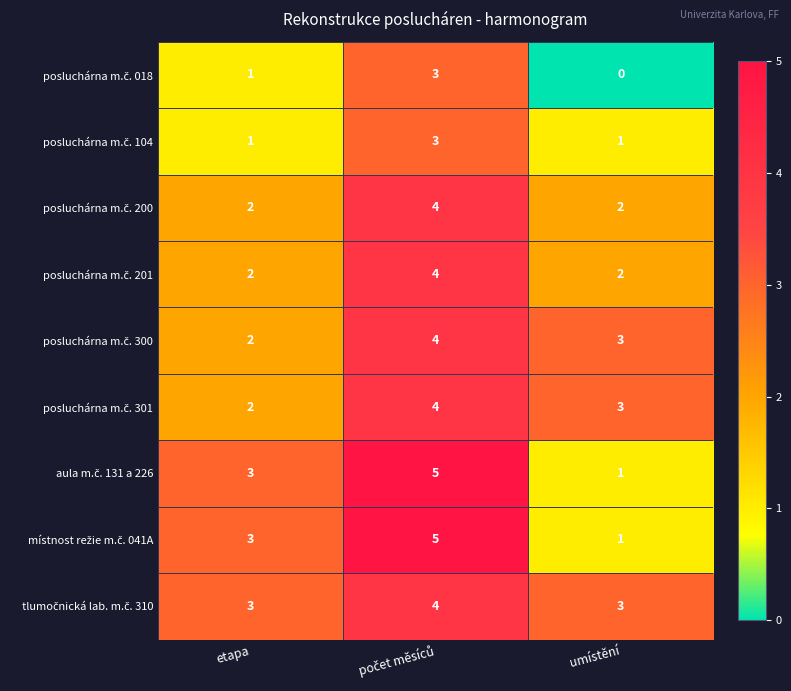

What is the greatest value displayed?

5